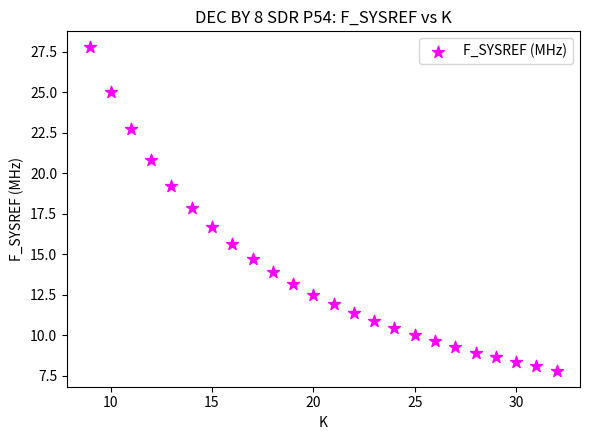

What is the range of X values (max minus min)?

23.0